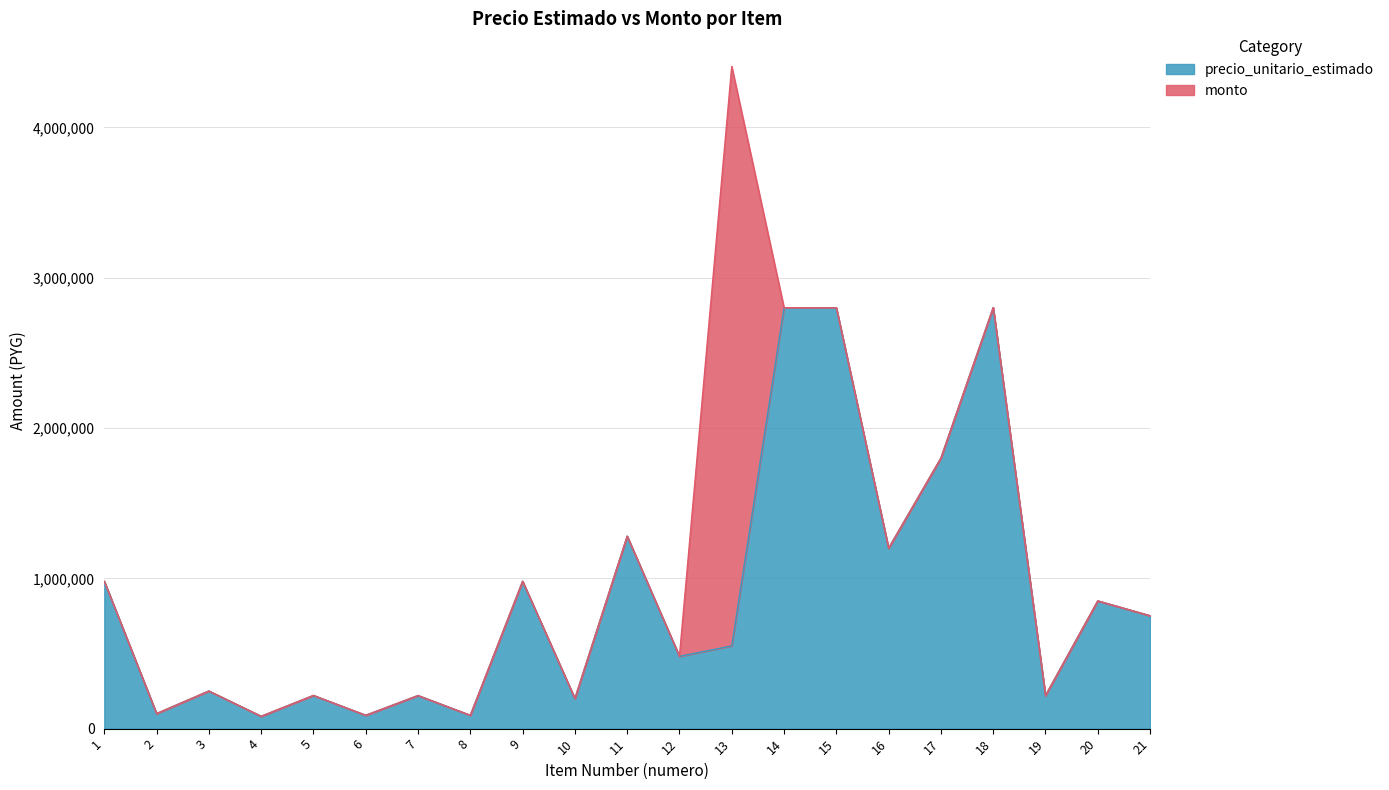

What is the lowest value of the precio_unitario_estimado series?

82222